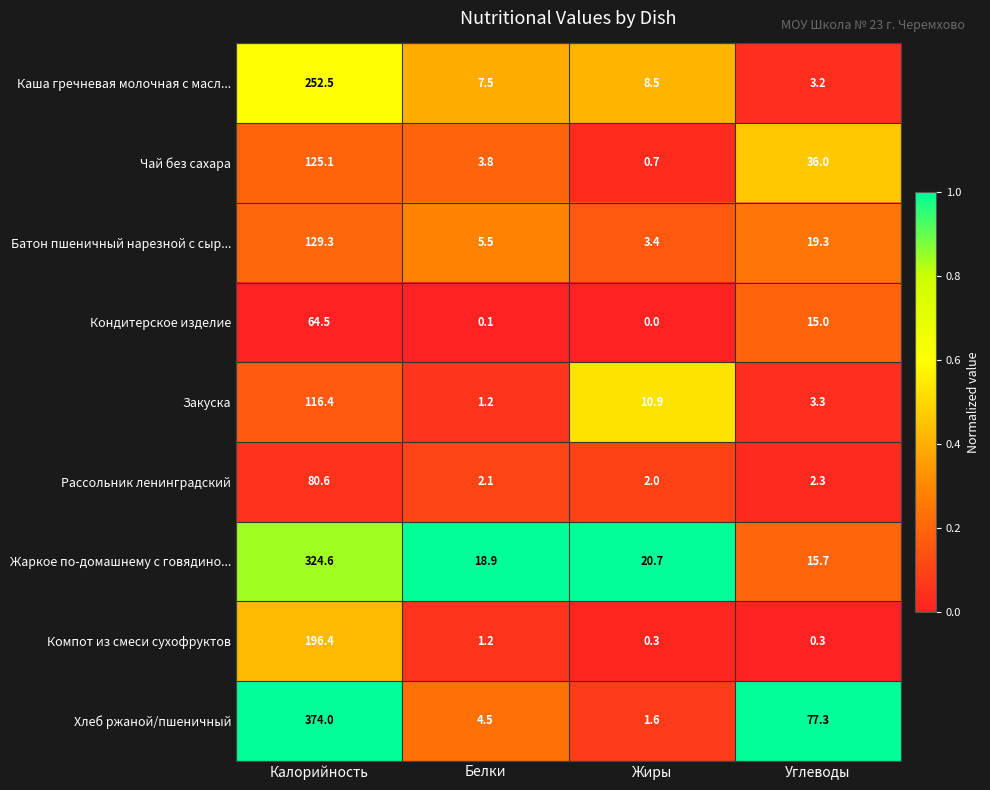

True or false: Компот из смеси сухофруктов has a value of 0.3 at Жиры.

True